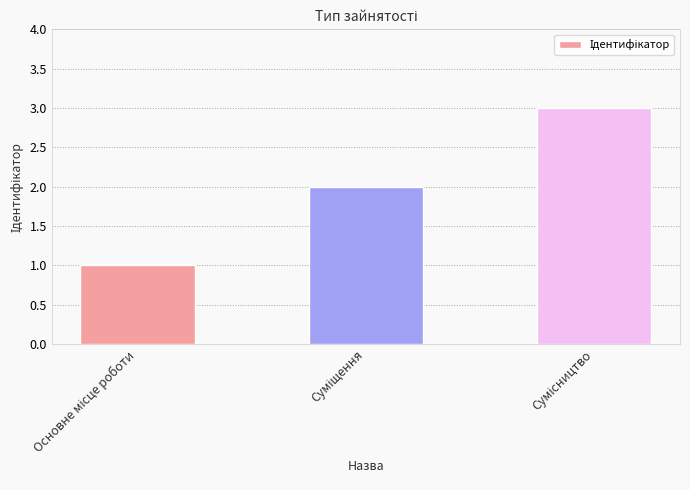

What is the greatest value displayed?

3